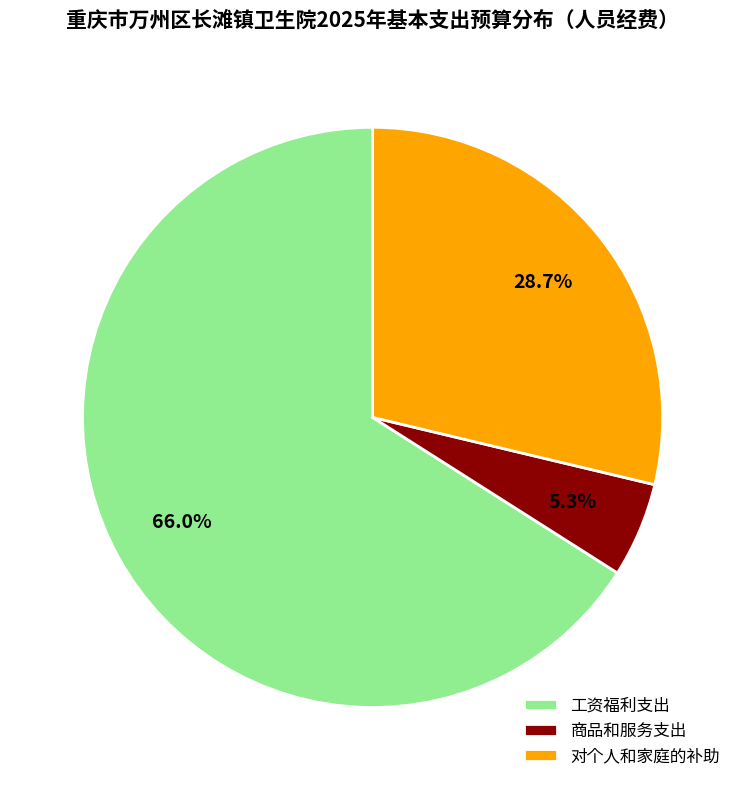

Rank the categories by value from highest to lowest.

工资福利支出, 对个人和家庭的补助, 商品和服务支出